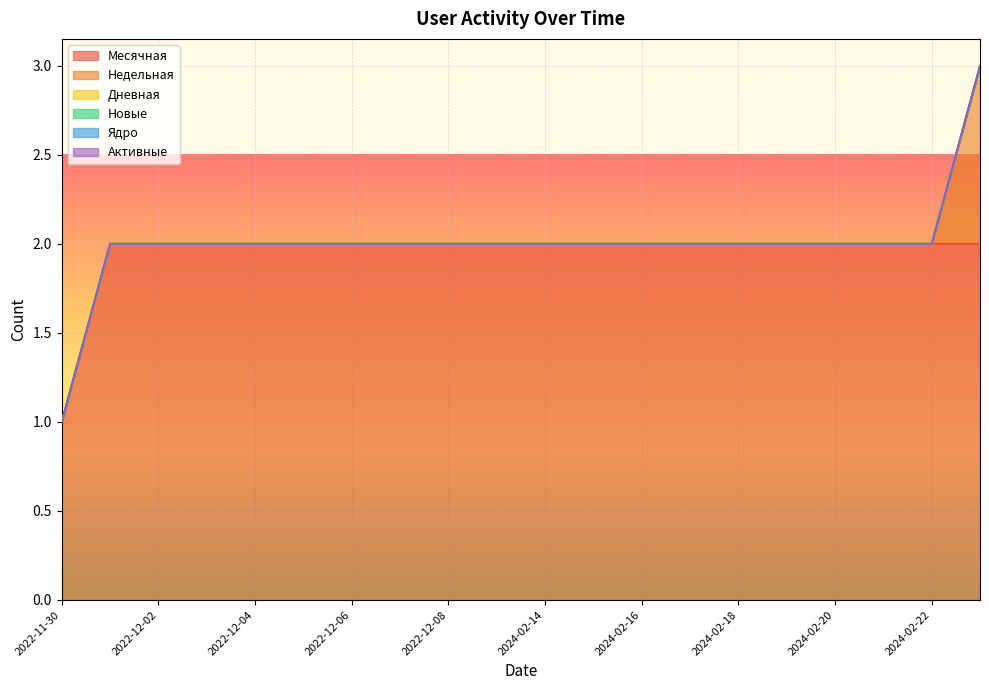

The value of Недельная at 2022-12-06 is 0. True or false?

False